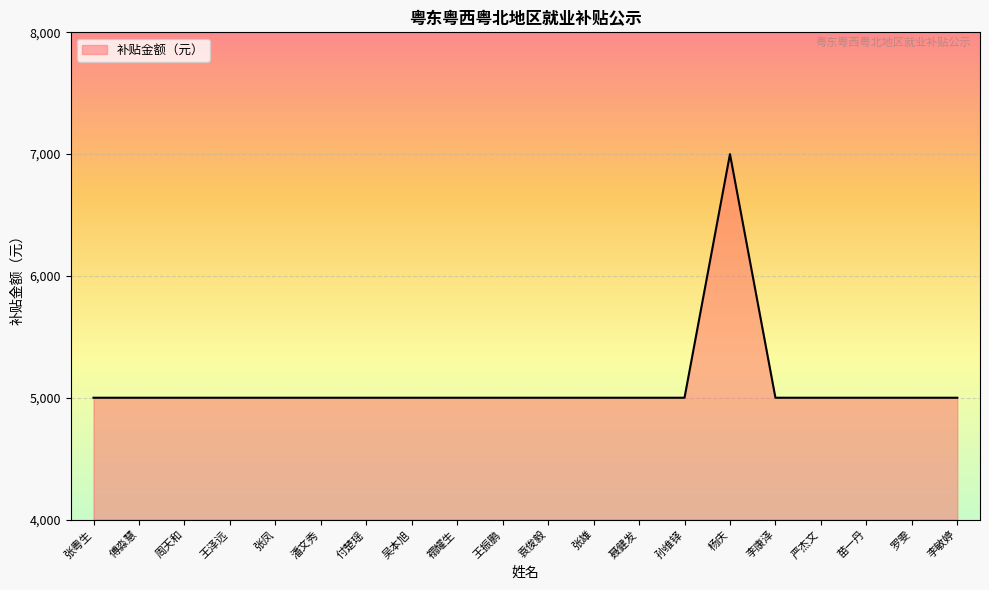

The value at 孙维铎 is 5000. True or false?

True